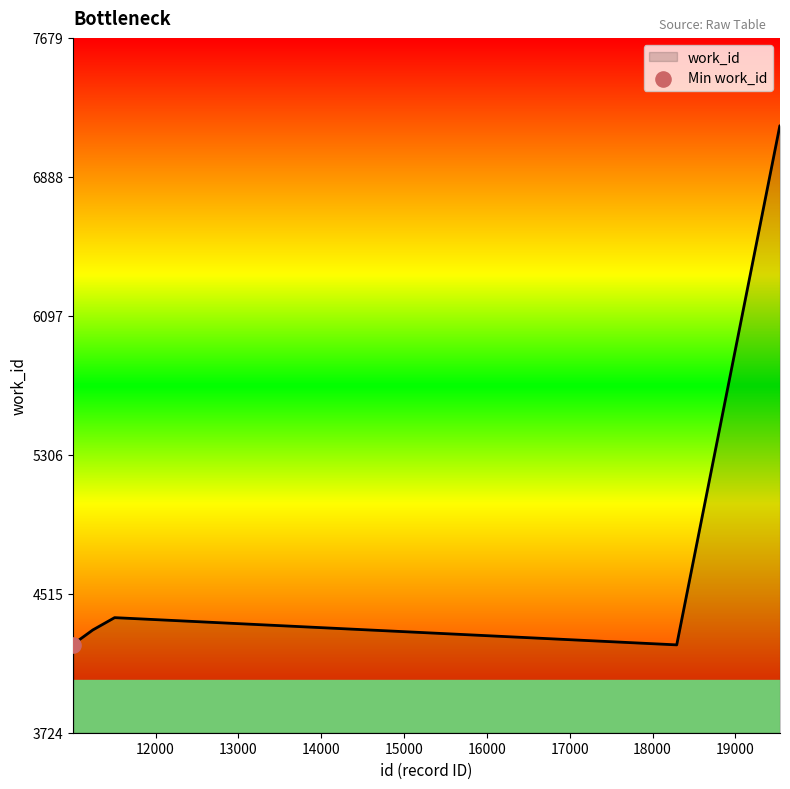

What is the smallest value displayed?

4224